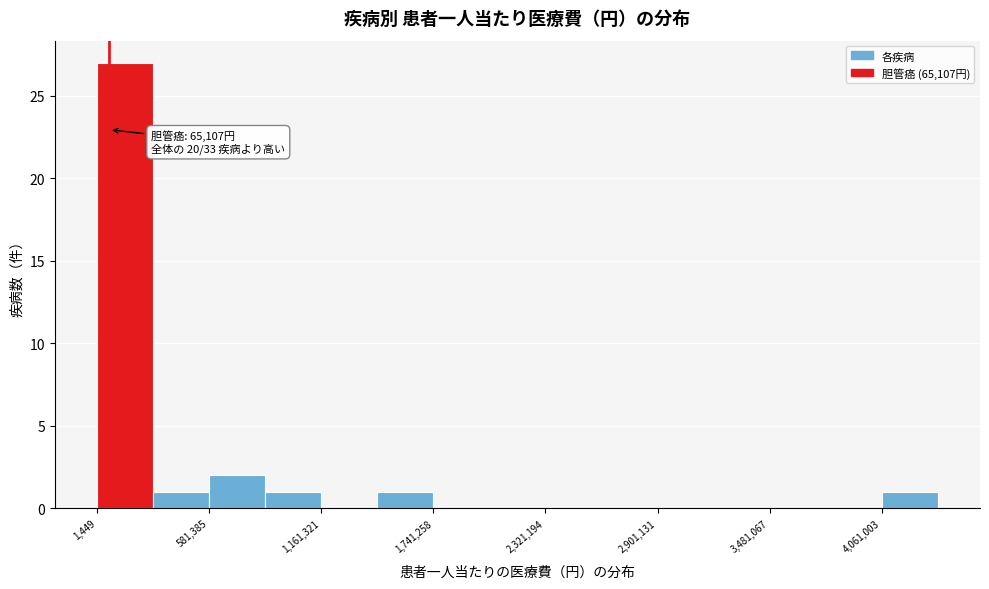

Read against the x-axis, roughly where is the centre of the tallest bar?

100000